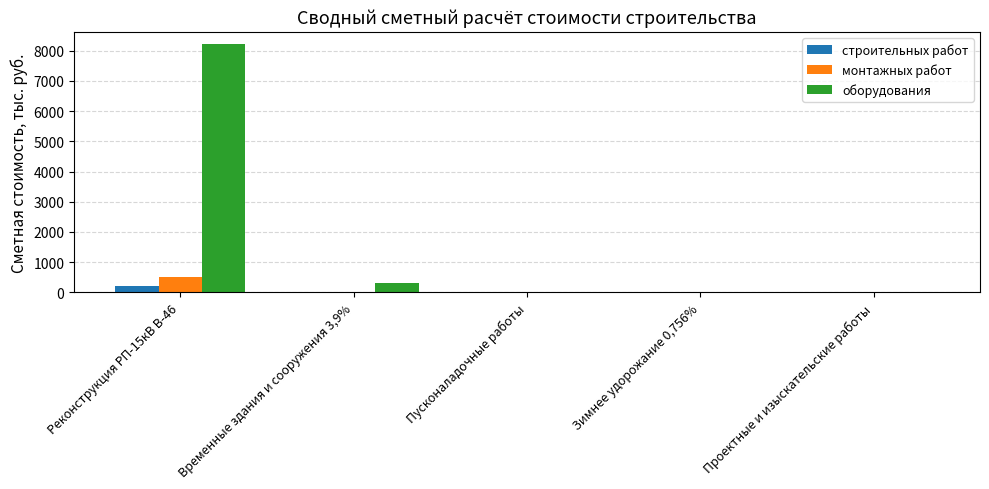

At which category is the sum across all series the highest?

Реконструкция РП-15кВ В-46